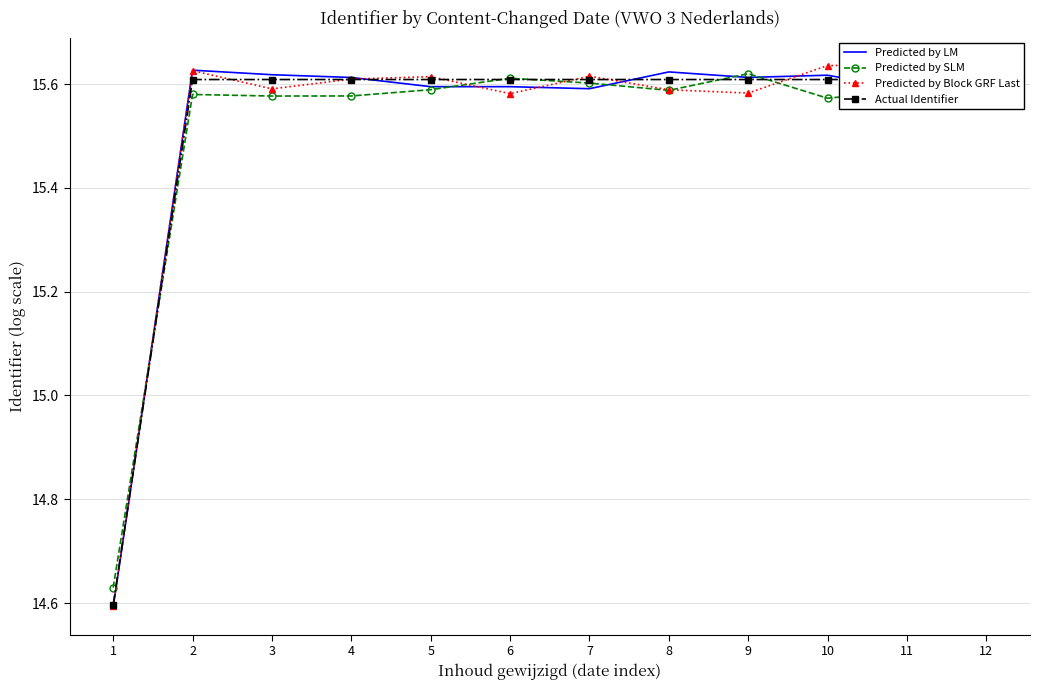

Reading right to left, list all the values displayed in this chart.

Predicted by LM: 15.6	15.6	15.6	15.6	15.6	15.6	15.6	15.6	15.6	15.6	15.6	14.6
Predicted by SLM: 15.6	15.6	15.6	15.6	15.6	15.6	15.6	15.6	15.6	15.6	15.6	14.6
Predicted by Block GRF Last: 15.6	15.6	15.6	15.6	15.6	15.6	15.6	15.6	15.6	15.6	15.6	14.6
Actual Identifier: 15.6	15.6	15.6	15.6	15.6	15.6	15.6	15.6	15.6	15.6	15.6	14.6